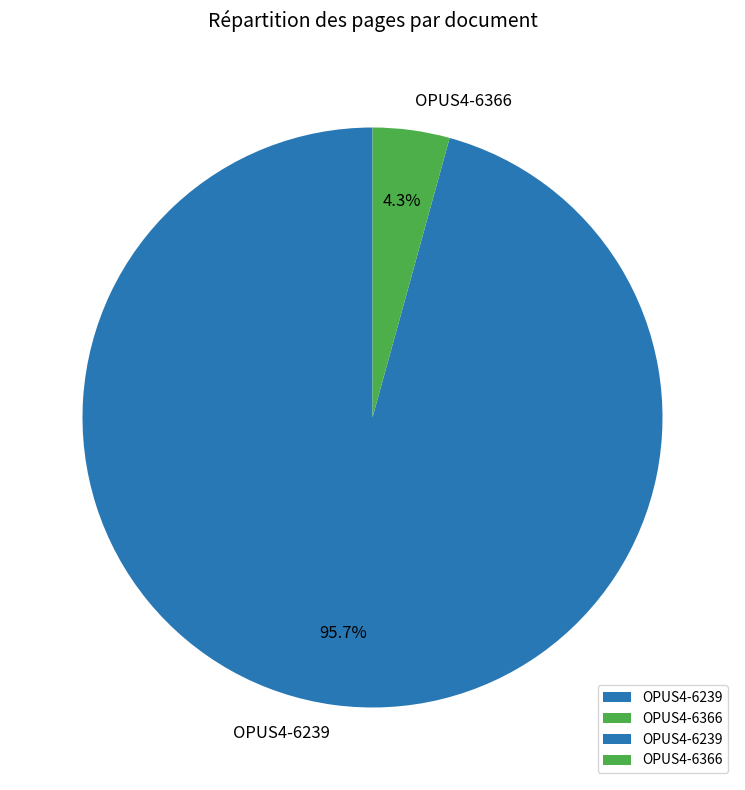

Which category accounts for the majority?

OPUS4-6239